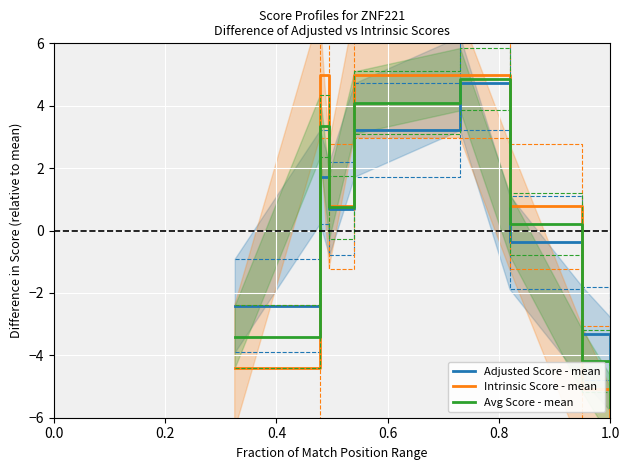

What is the maximum value for Adjusted Score - mean?

4.7